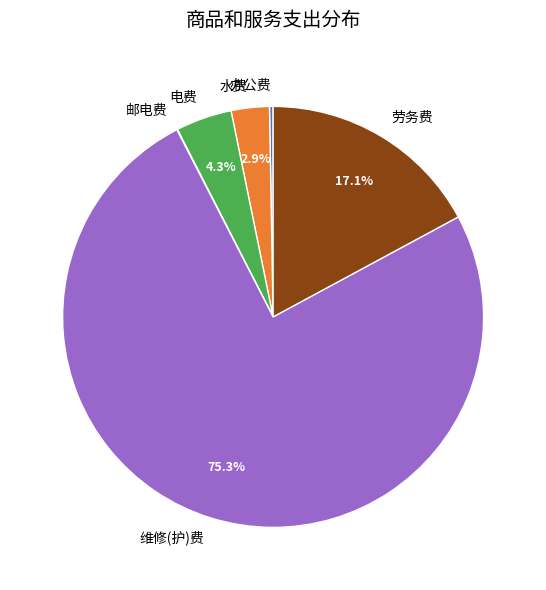

Does any single category account for the majority?

Yes